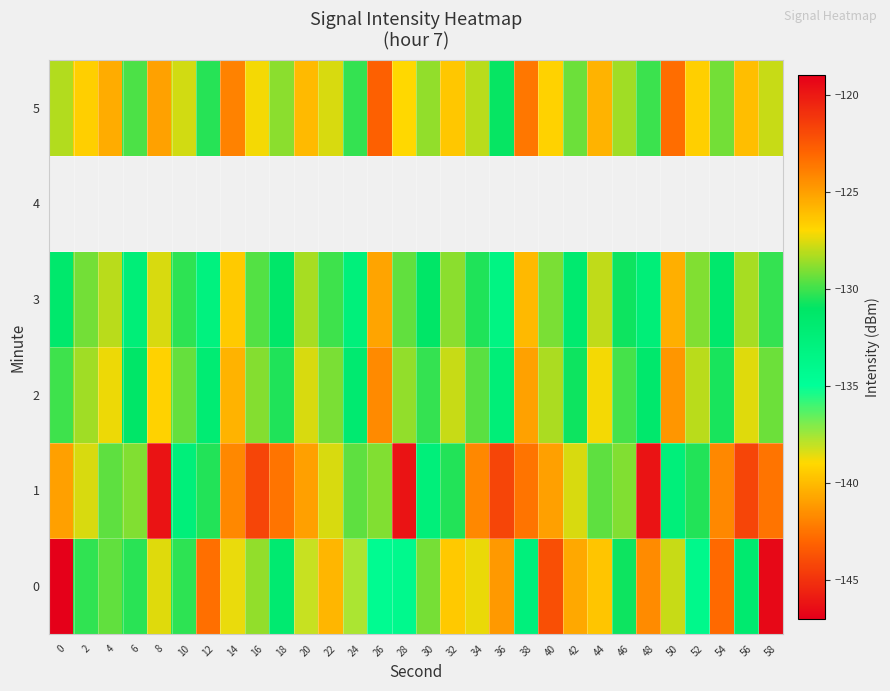

What is the difference between the maximum and minimum values in the 1 series?

12.8